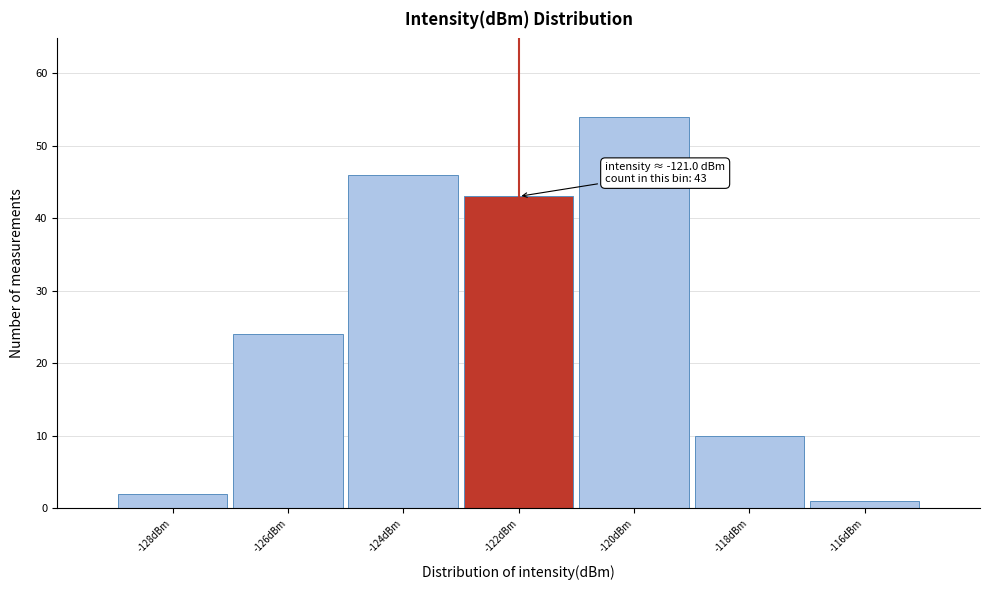

Reading left to right, extract all data points from this chart.

-128dBm=2	-126dBm=24	-124dBm=46	-122dBm=43	-120dBm=54	-118dBm=10	-116dBm=1